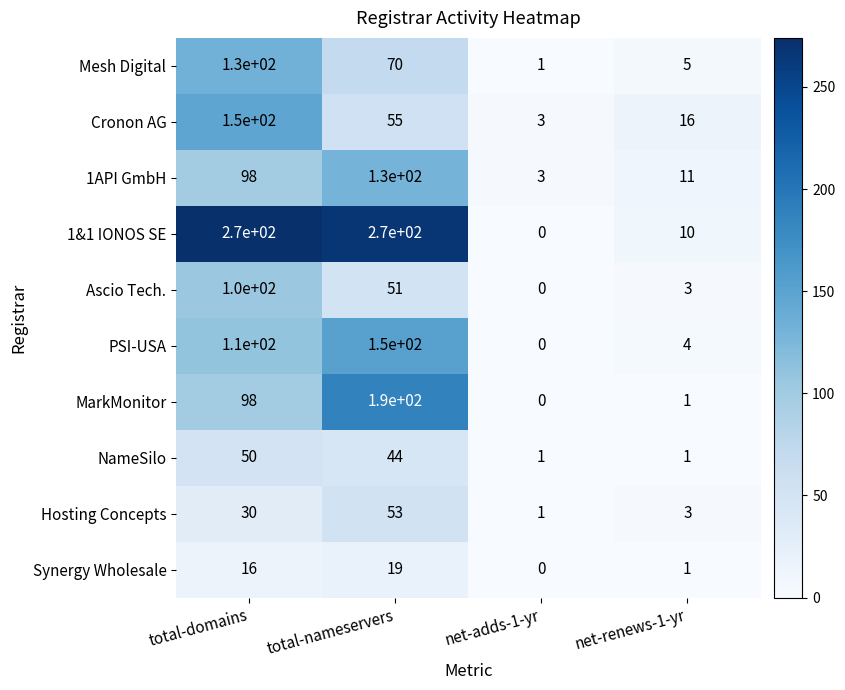

Which series changed the most between total-nameservers and net-adds-1-yr?

1&1 IONOS SE